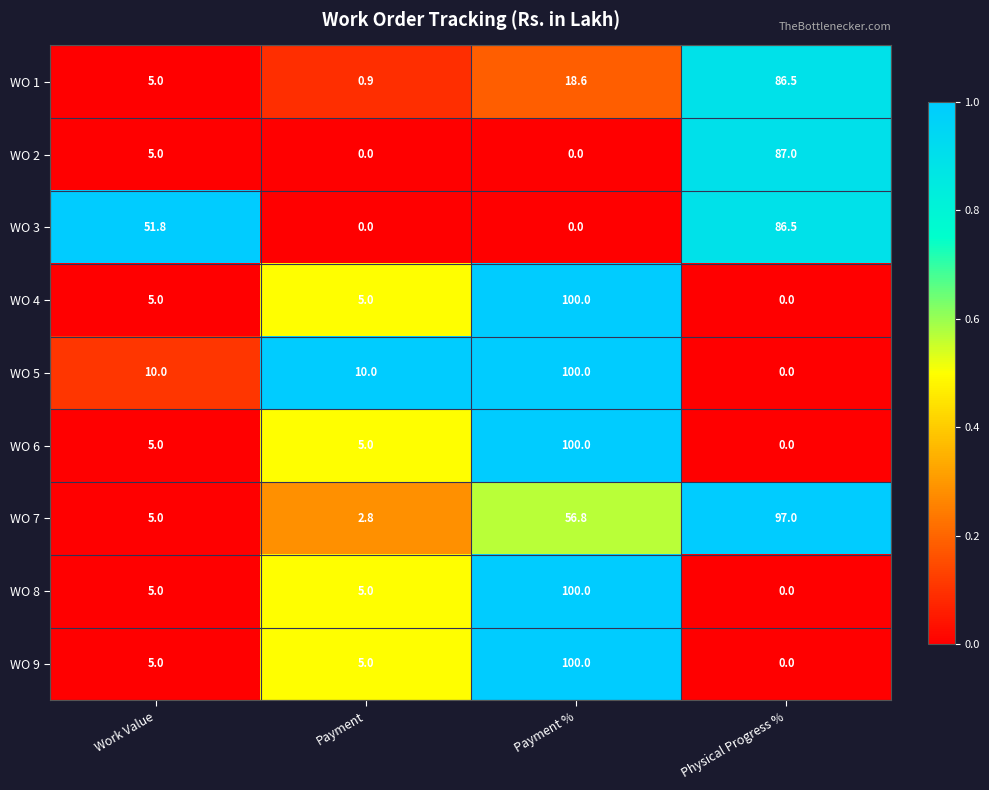

At which category is the sum across all series the highest?

Payment %